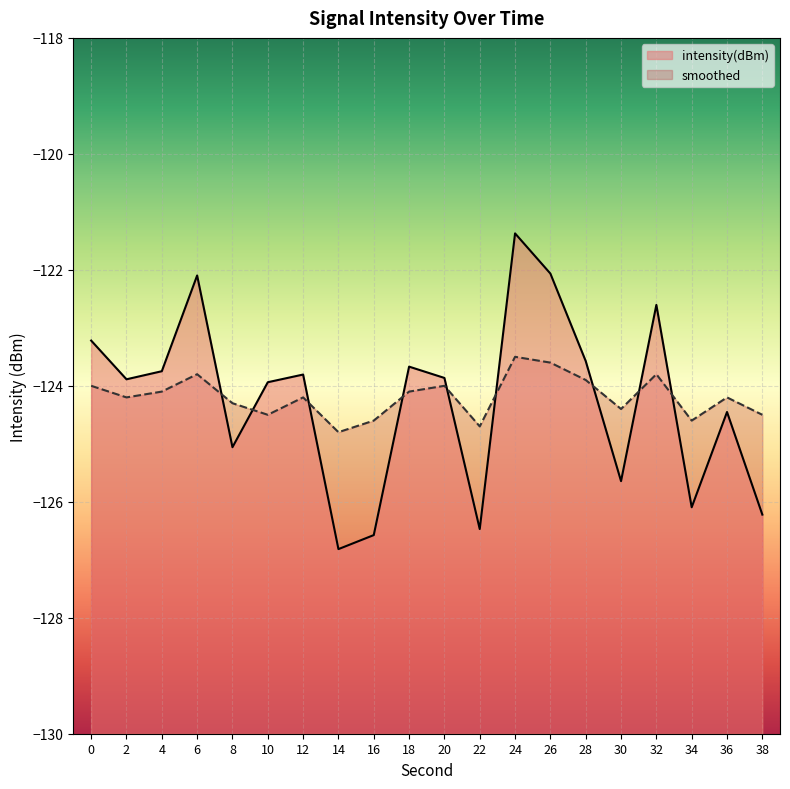

The smoothed series shows -164.8 at 6. True or false?

False